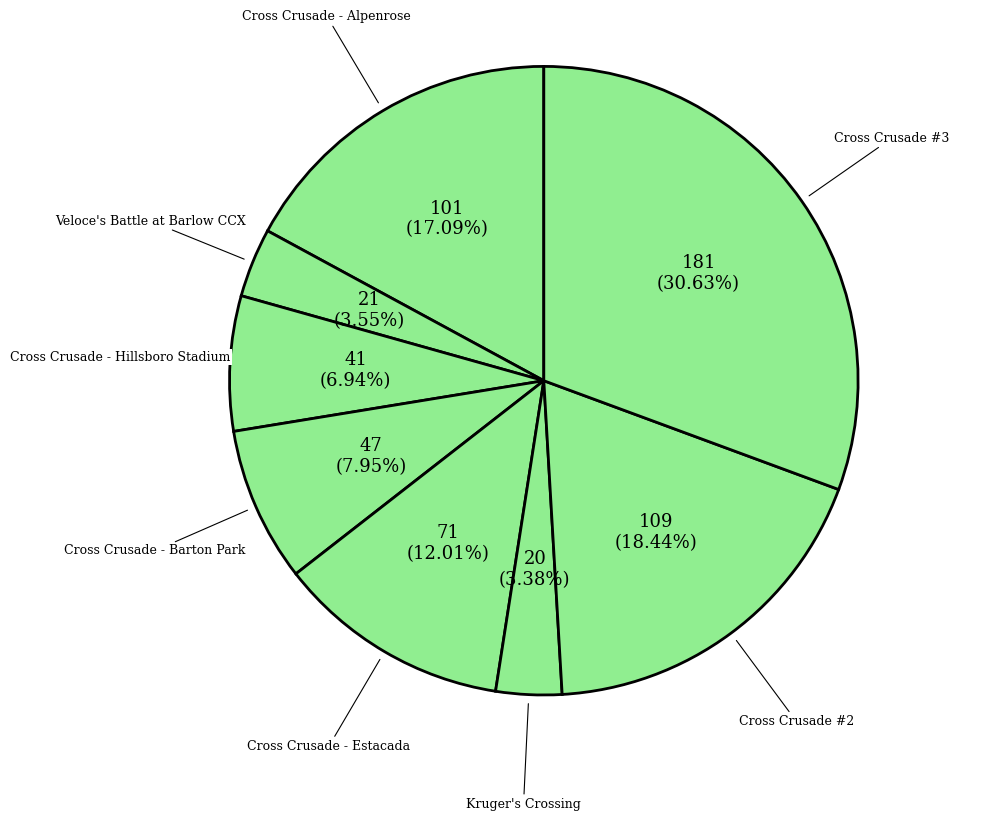

Count the number of slices in the pie.

8